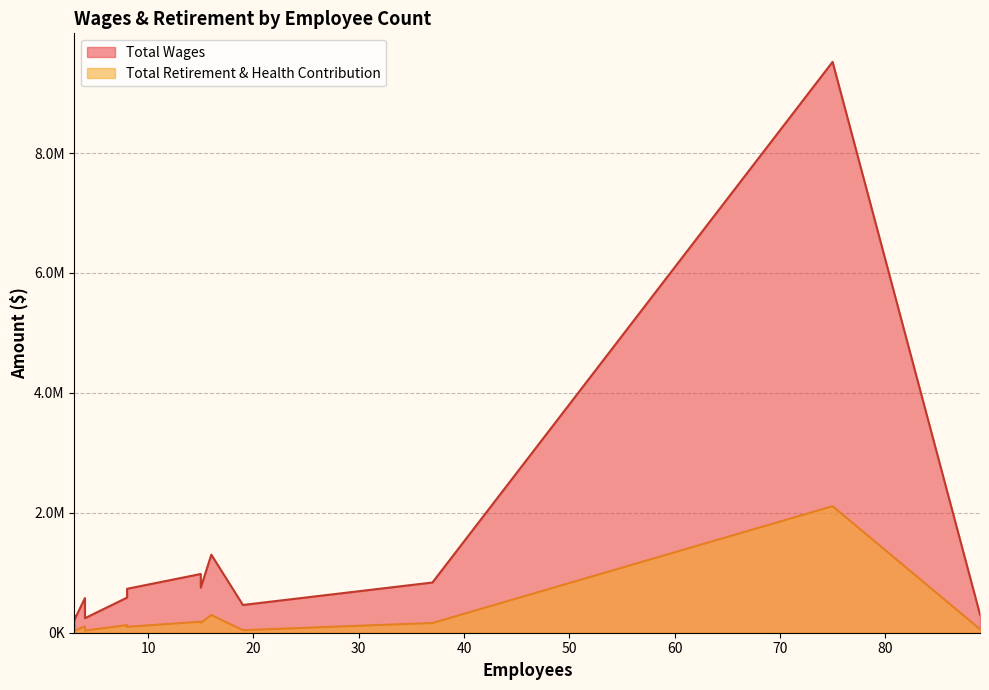

How many lines are shown in the chart?

2